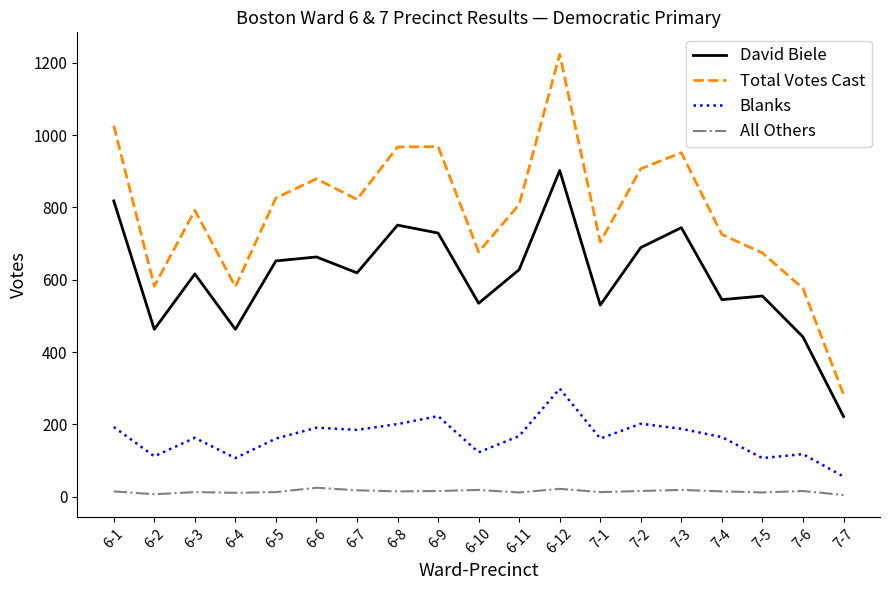

True or false: All Others and Blanks cross at least once.

False